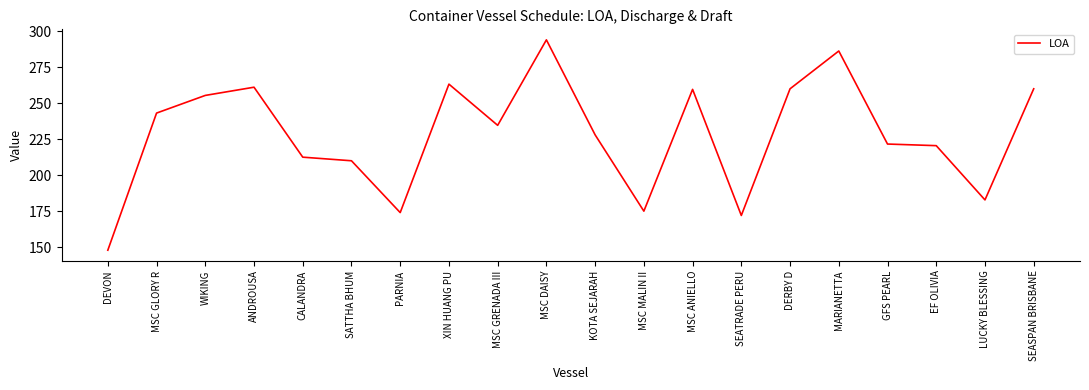

At which category does the chart reach its peak across all series?

MSC DAISY